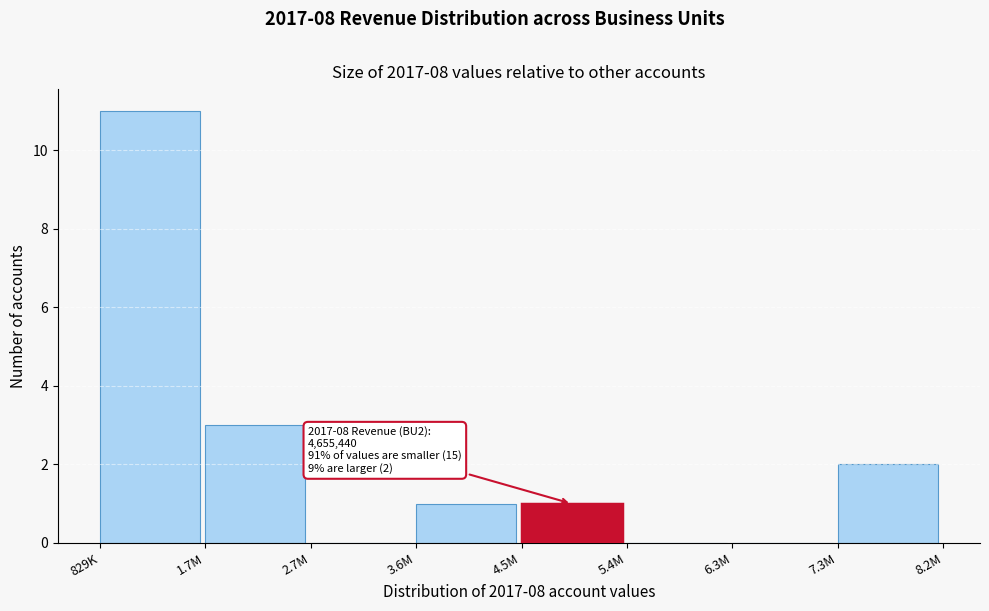

Reading left to right, list all the values displayed in this chart.

829K=11	1.7M=3	2.7M=0	3.6M=1	4.5M=1	5.4M=0	6.3M=0	7.3M=2